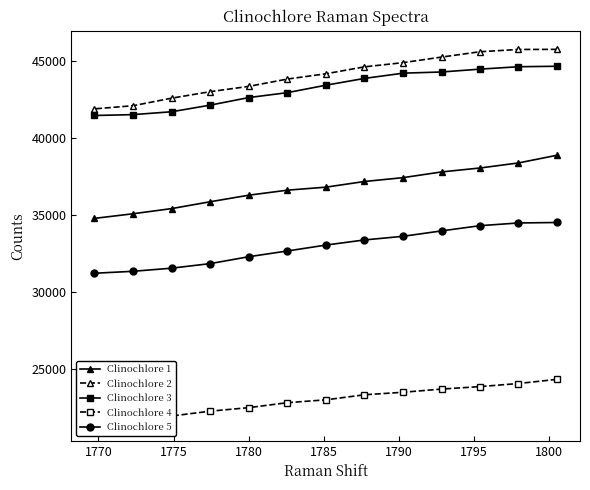

What is the value of the Clinochlore 1 point at the 8th from the left?

37177.3